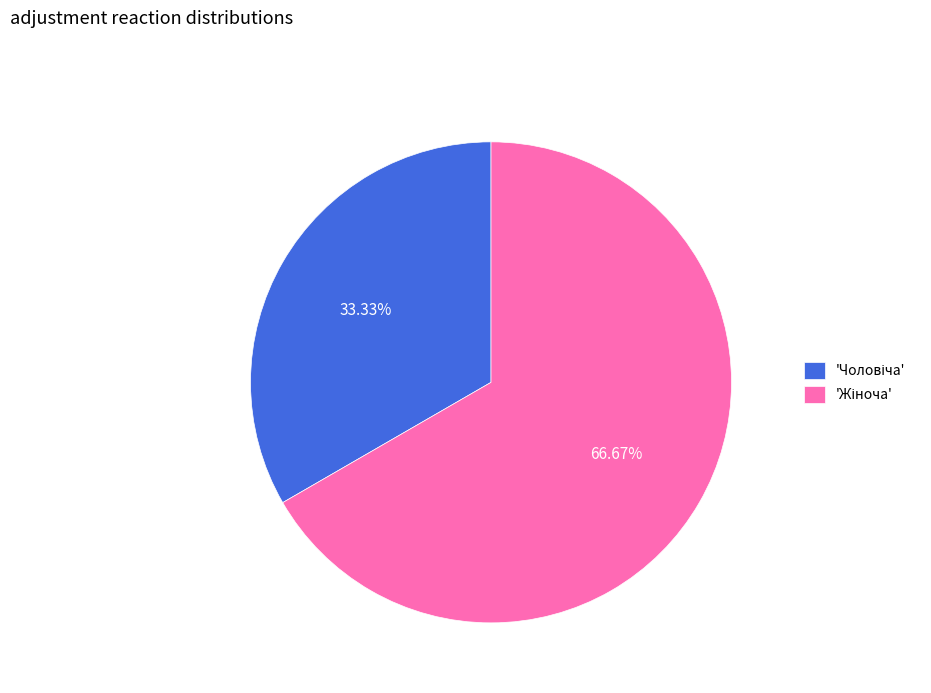

Does any single category account for the majority?

Yes